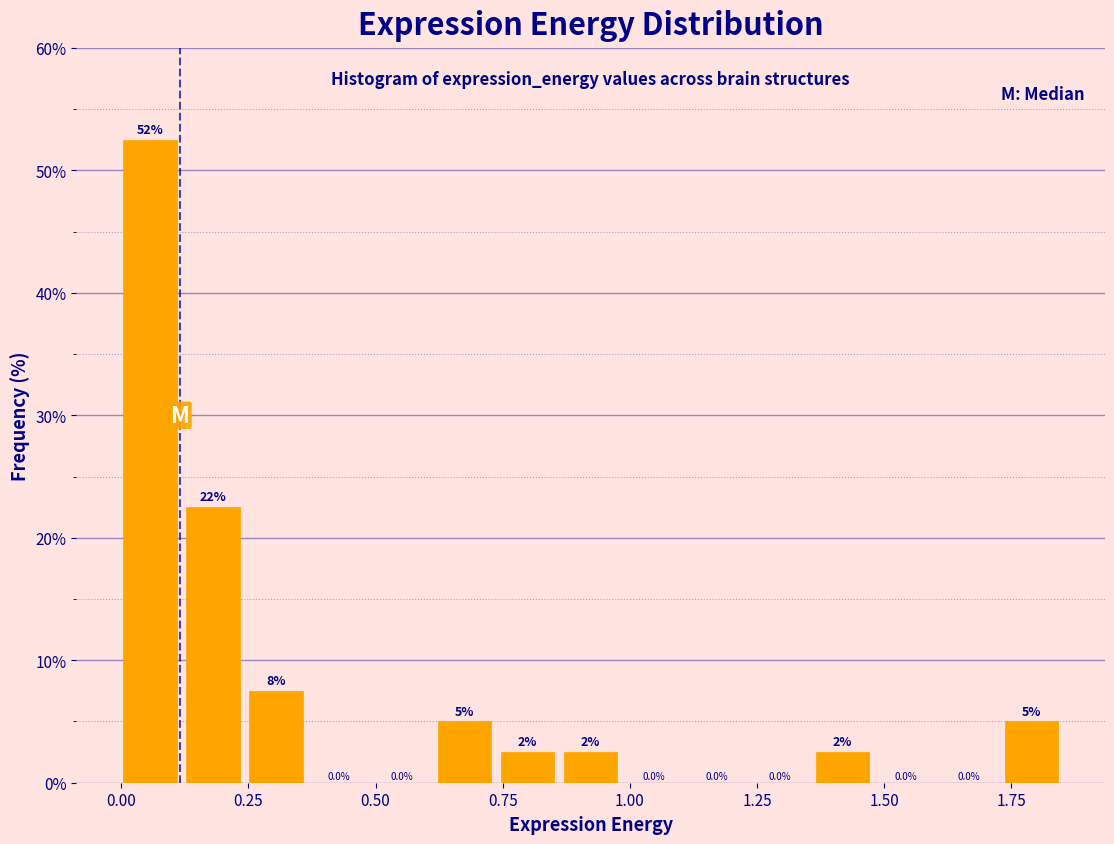

Around what value on the x-axis is the tallest bar? Give the approximate position of its centre, as read against the axis.

0.05